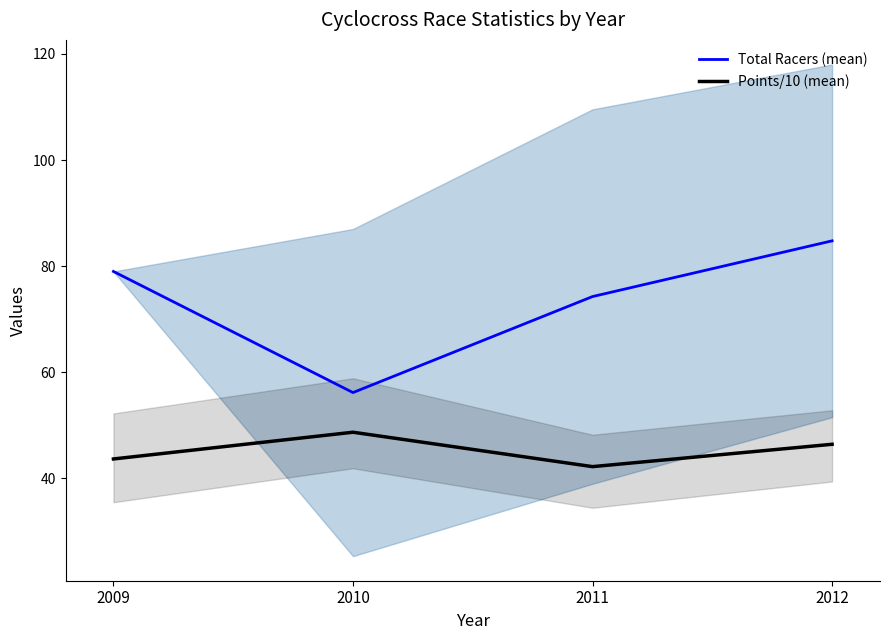

True or false: Total Racers (mean) and Points/10 (mean) cross at least once.

False